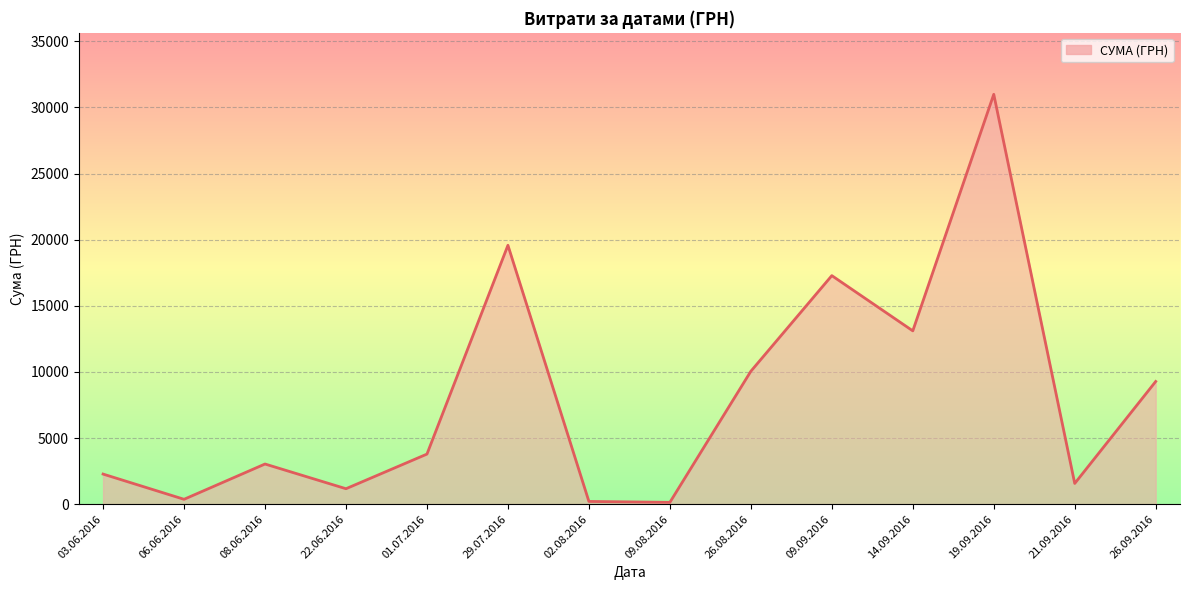

True or false: the data has more than 0 interior local peaks.

True